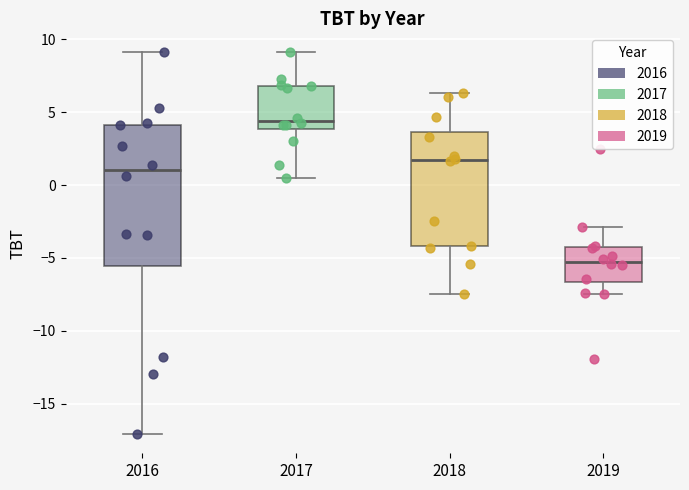

Reading left to right, read every box against the y-axis: the position of its median line, the range the box covers, and the ends of its whiskers. The values are not printed on the chart, so give them approximately, as read against the axis.

2016: median 1.0, box -5.5 to 4.0, whiskers -17.0 to 9.0
2017: median 4.5, box 4.0 to 7.0, whiskers 0.5 to 9.0
2018: median 1.5, box -4.0 to 3.5, whiskers -7.5 to 6.5
2019: median -5.5, box -6.5 to -4.5, whiskers -7.5 to -3.0